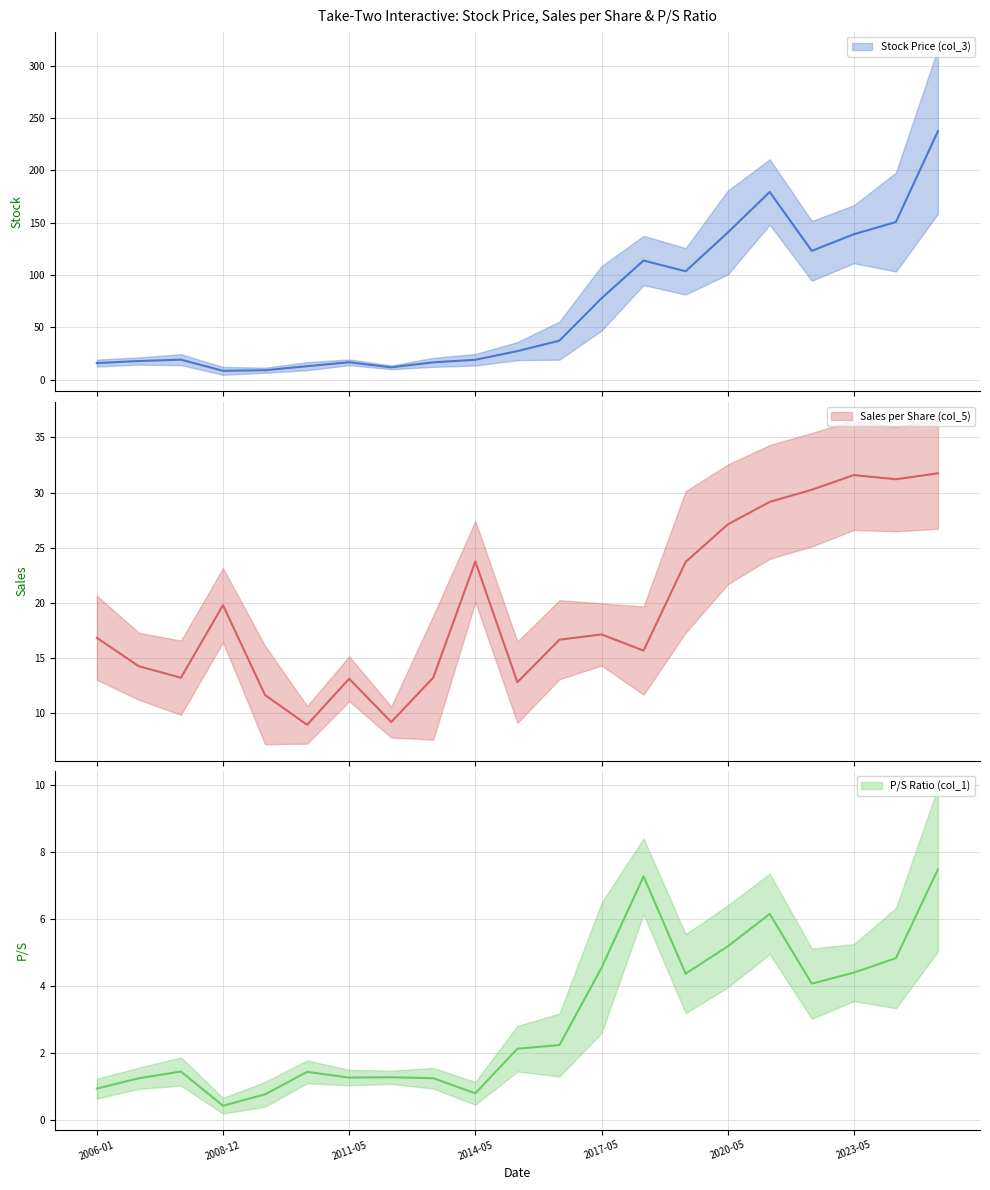

What is the sum of all P/S Ratio (col_1) (mean) values?

63.5